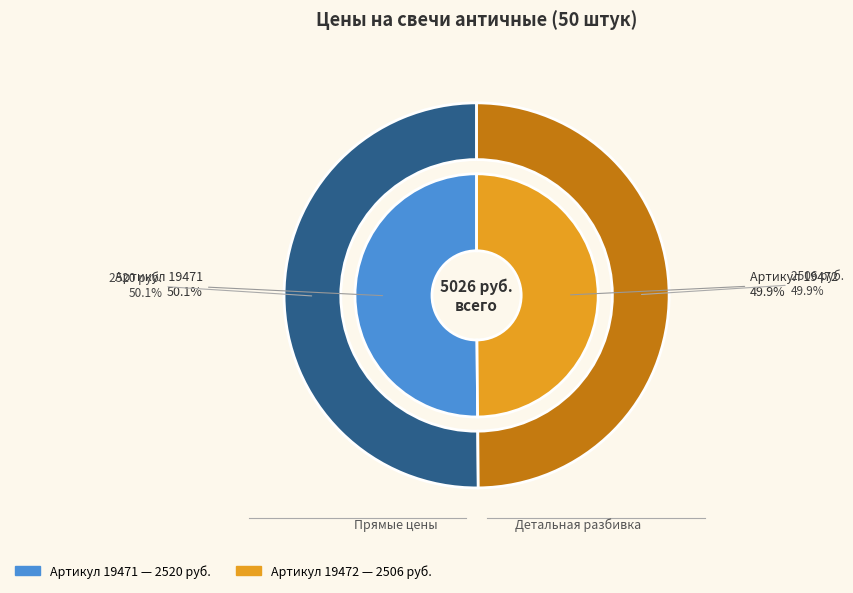

What is the change in value from 19471 to 19472?

-14